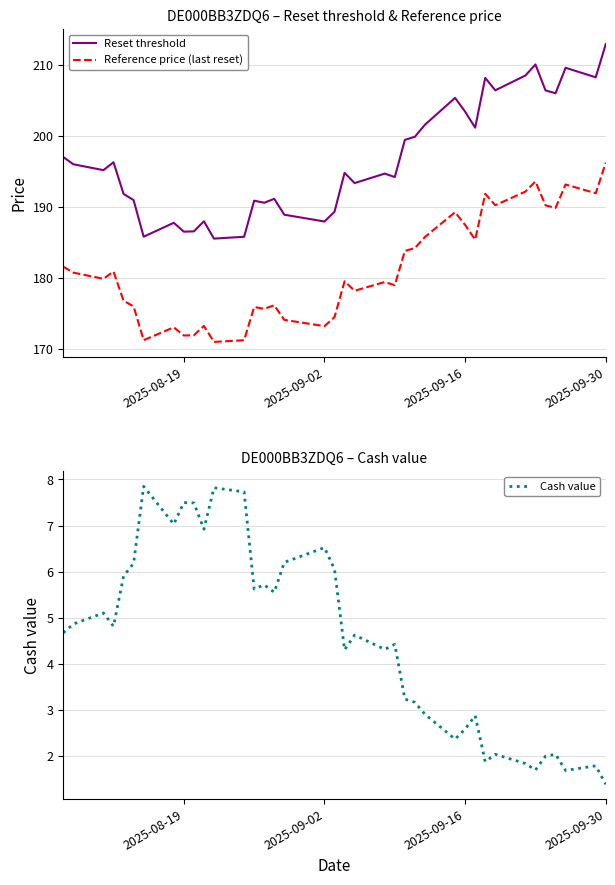

True or false: Reference price (last reset) and Reset threshold cross at least once.

False